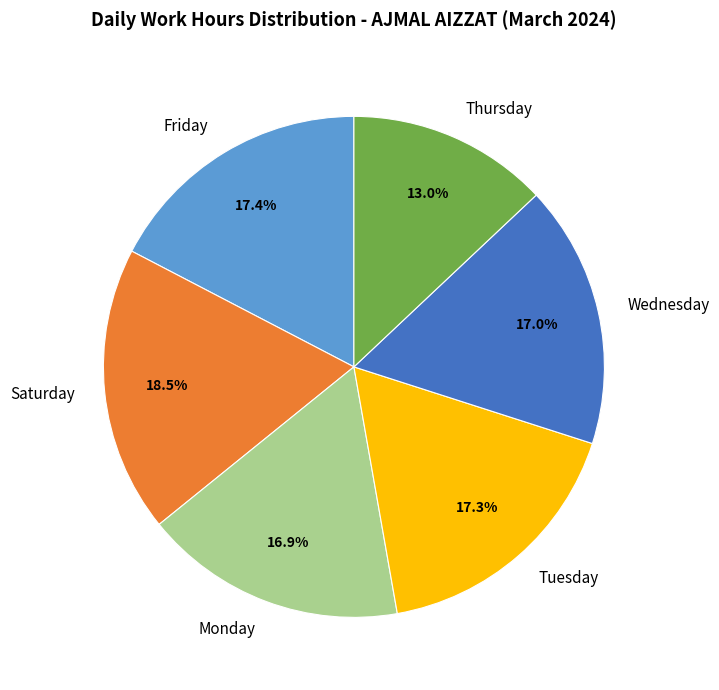

Is there a majority slice in this chart?

No